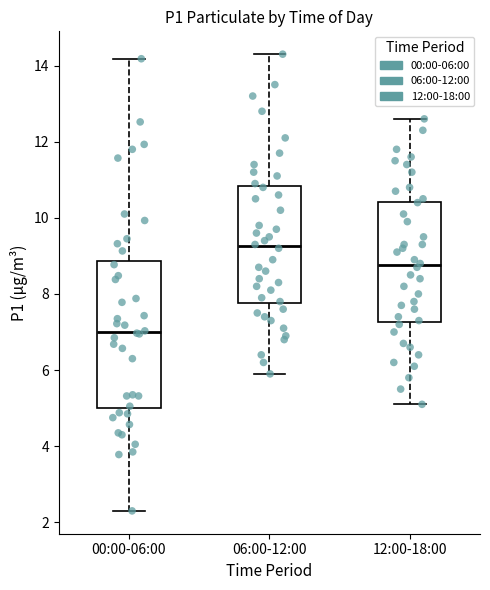

Reading left to right, read every box against the y-axis: the position of its median line, the range the box covers, and the ends of its whiskers. The values are not printed on the chart, so give them approximately, as read against the axis.

00:00-06:00: median 7.0, box 5.0 to 8.8, whiskers 2.4 to 14.2
06:00-12:00: median 9.2, box 7.8 to 10.8, whiskers 6.0 to 14.4
12:00-18:00: median 8.8, box 7.2 to 10.4, whiskers 5.2 to 12.6